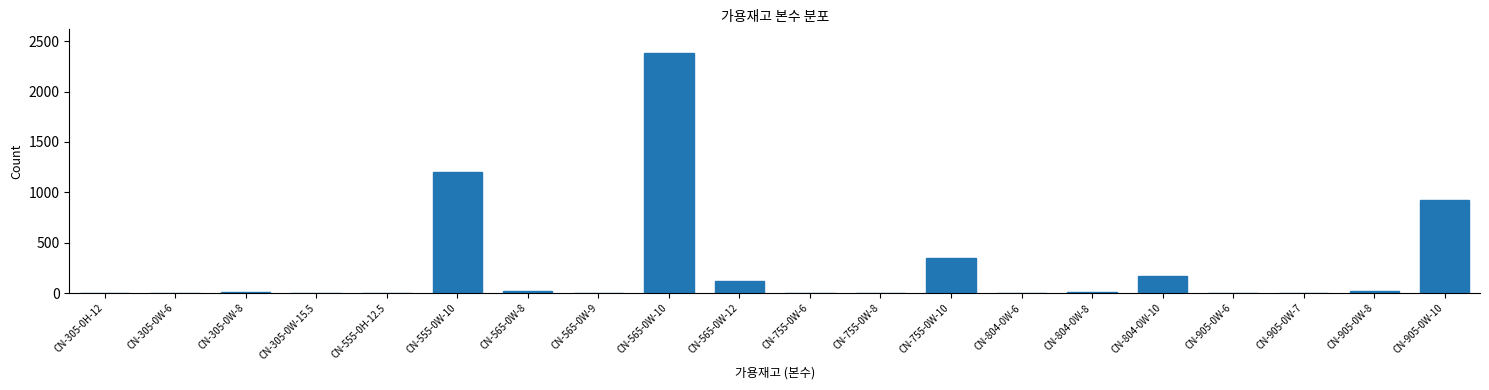

Which label corresponds to the largest value in the chart?

CN-565-0W-10